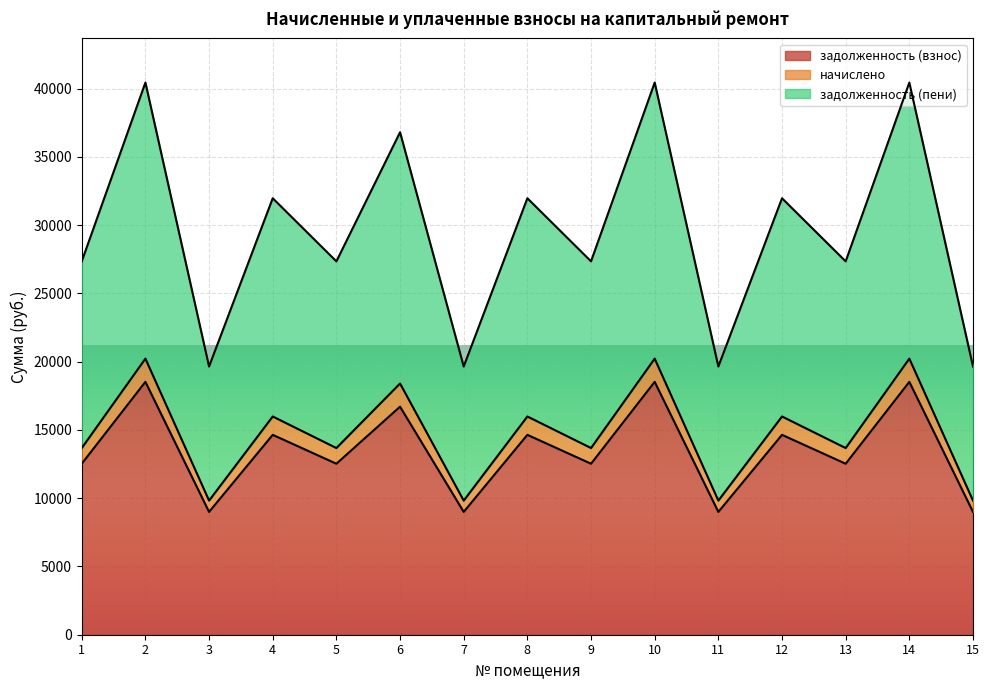

Where is задолженность (пени) nearest to the value 30045?

4